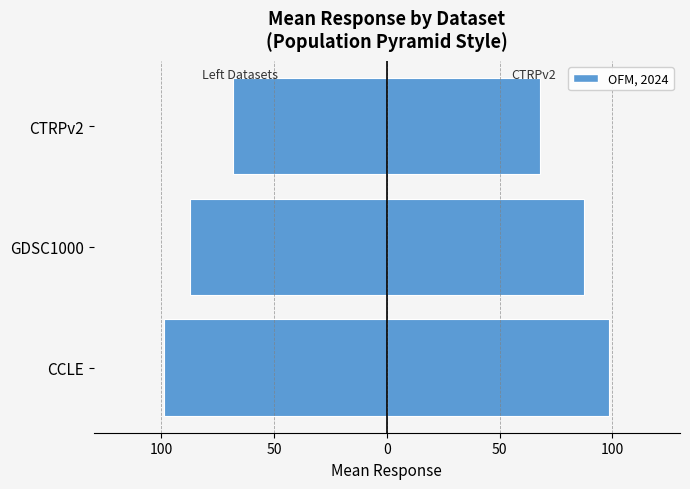

Does the chart contain stacked bars?

No